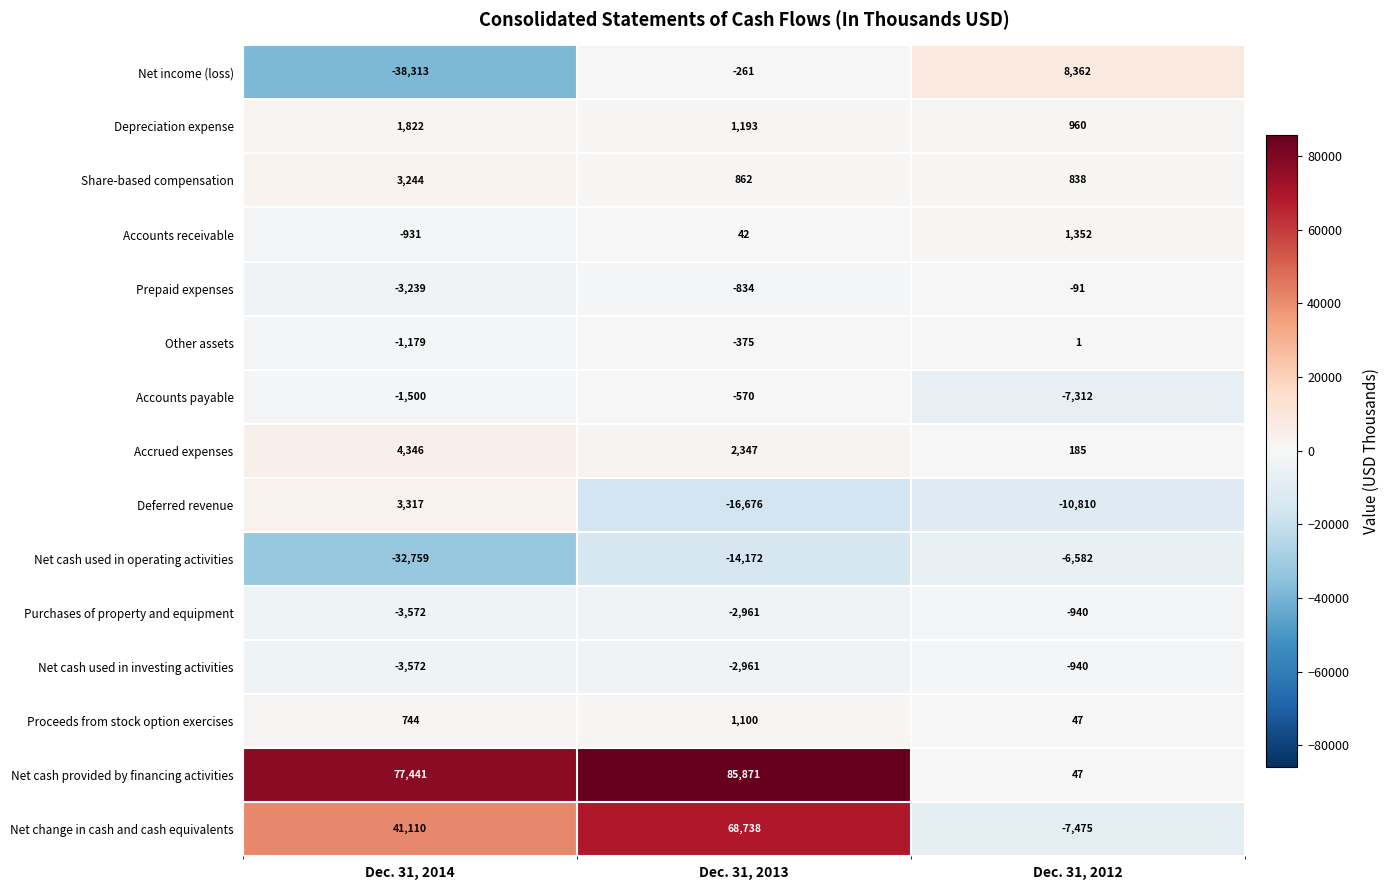

List the labels in order of Accounts receivable value, smallest first.

Dec. 31, 2014, Dec. 31, 2013, Dec. 31, 2012